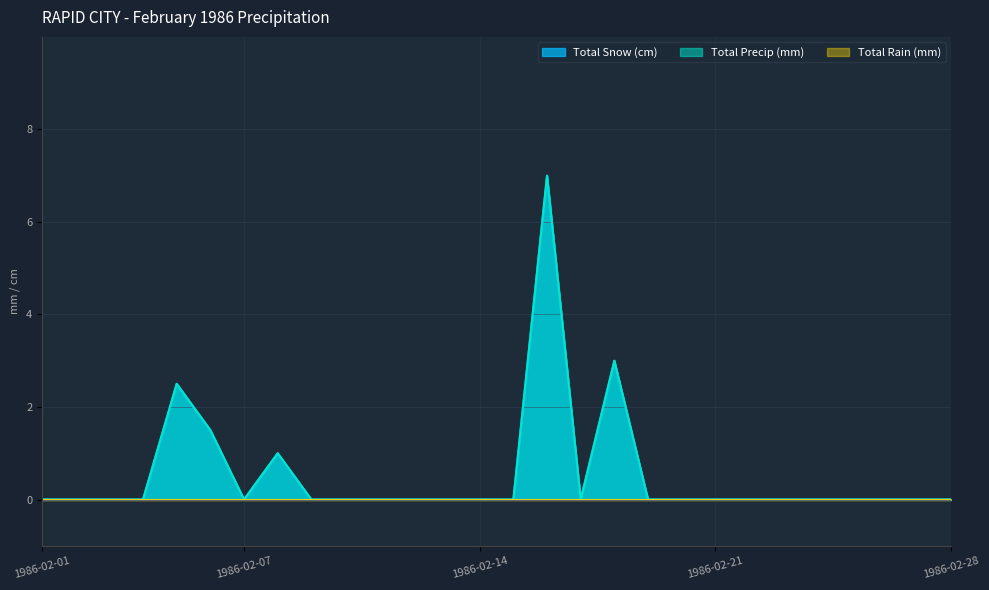

What value does the Total Precip (mm) series have at 1986-02-05?

2.5